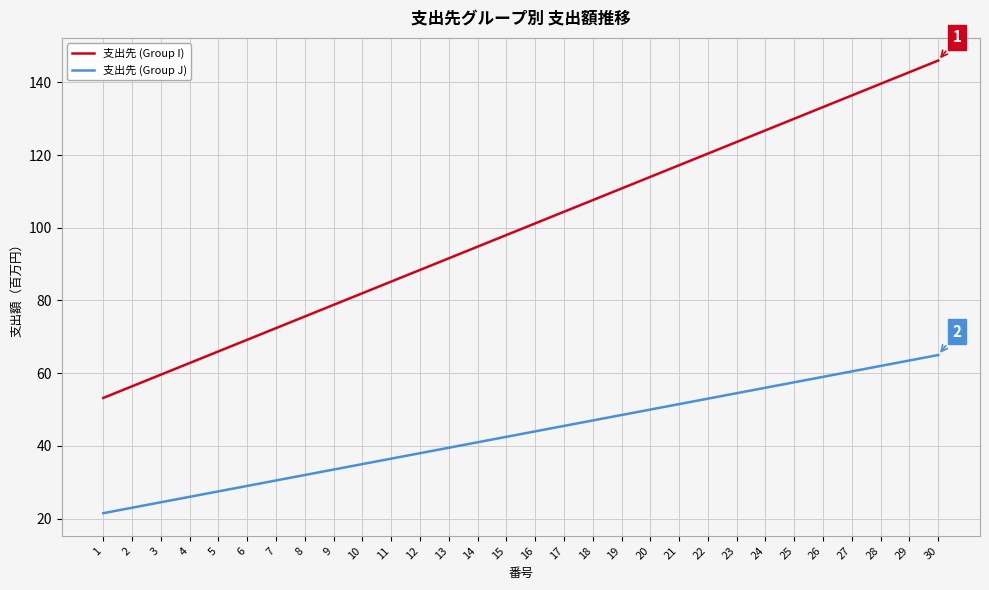

What is the difference between the 支出先 (Group I) values at 26 and 20?

19.2